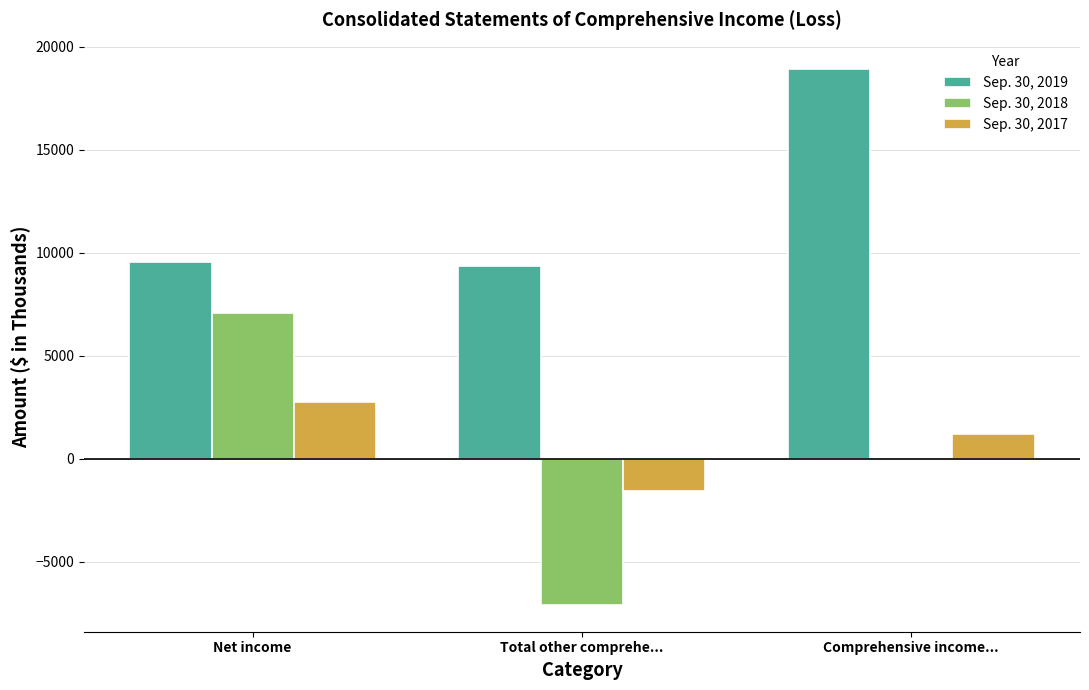

What is the sum of all Sep. 30, 2019 values?

37802